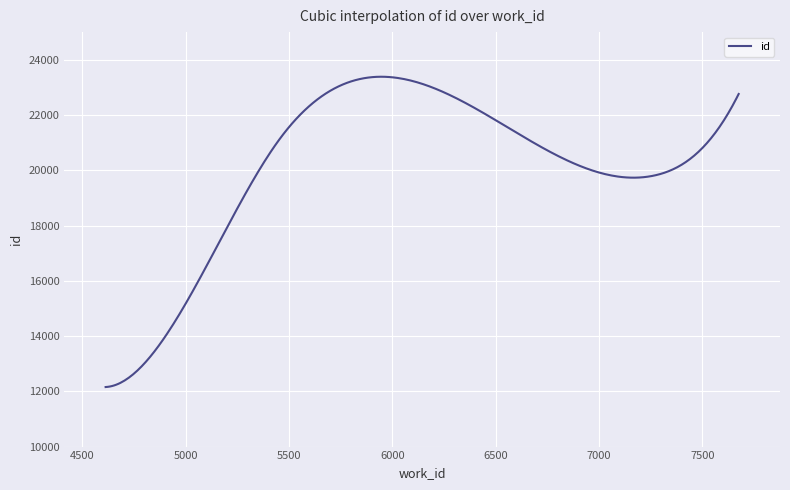

What is the difference between the maximum and minimum values?

11229.9